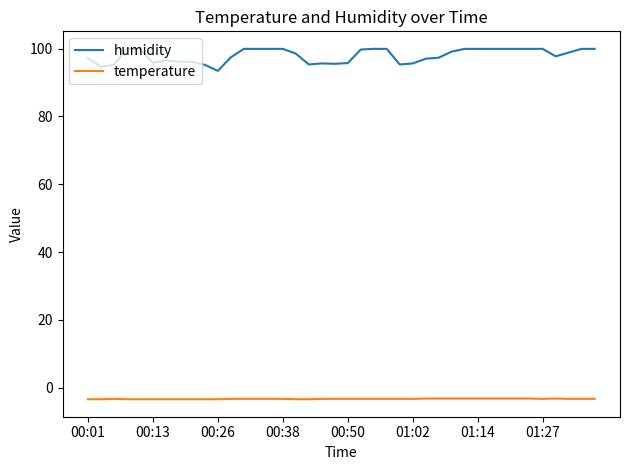

What is the maximum value for temperature?

-3.2